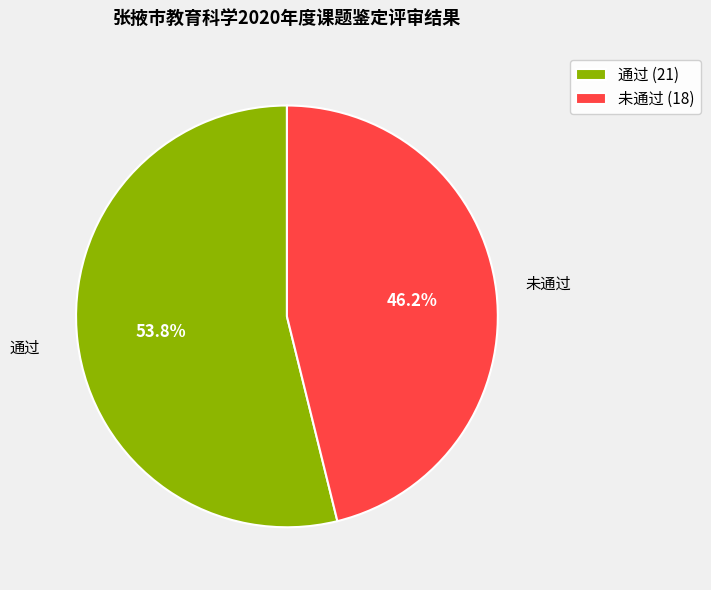

Rank the categories by value from highest to lowest.

通过, 未通过